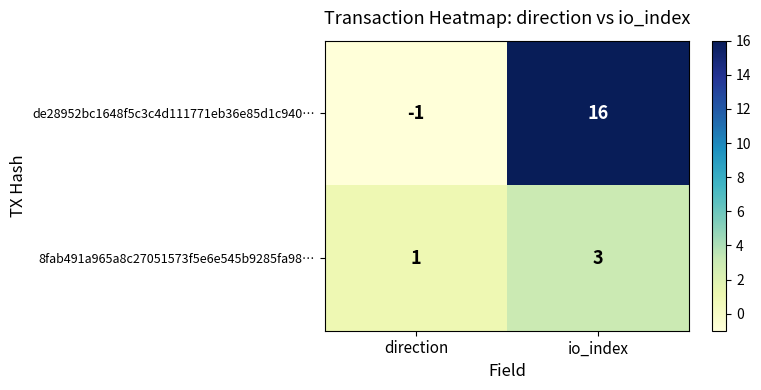

Where is de28952bc1648f5c3c4d111771eb36e85d1c940… nearest to the value 7?

direction